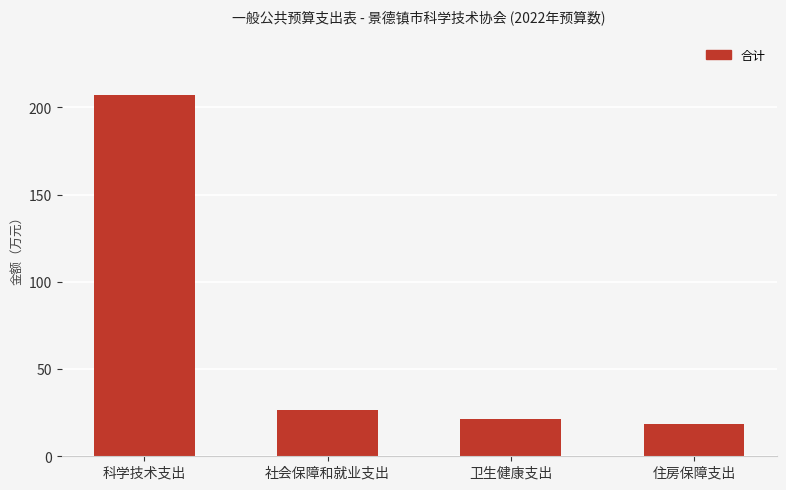

Approximately how many times larger is the value at 卫生健康支出 compared to 住房保障支出?

1.1